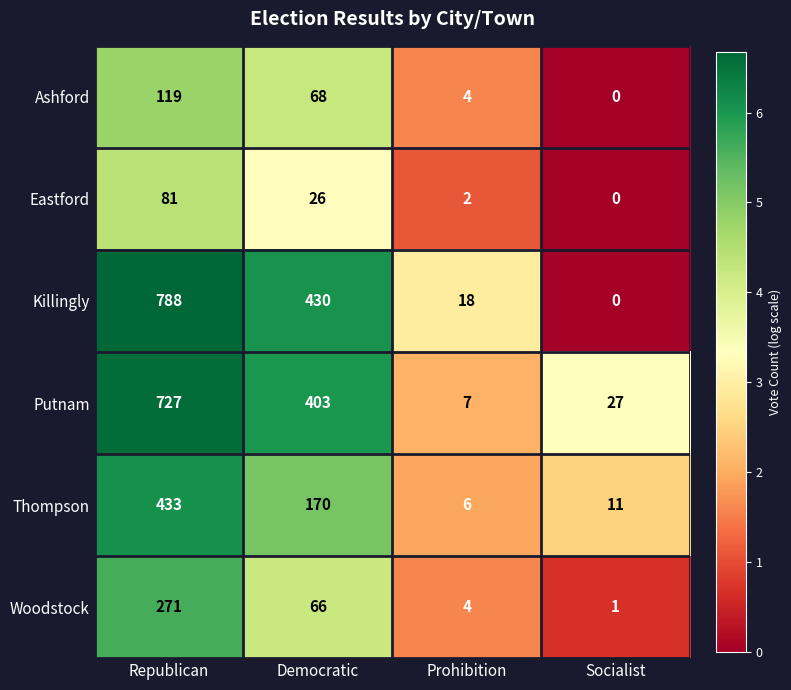

At Democratic, list the series in order from smallest to largest.

Eastford, Woodstock, Ashford, Thompson, Putnam, Killingly